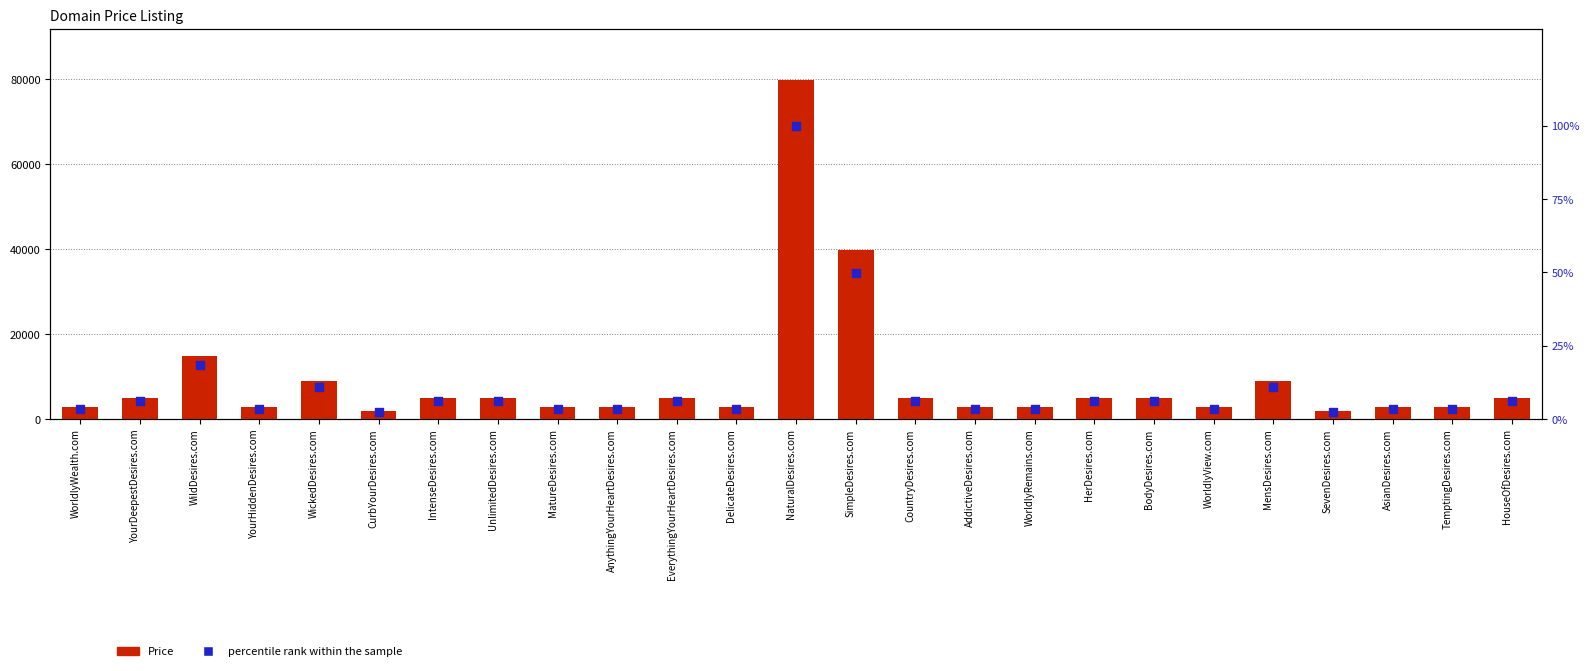

What are all the series names shown in the legend?

Price, percentile rank within the sample